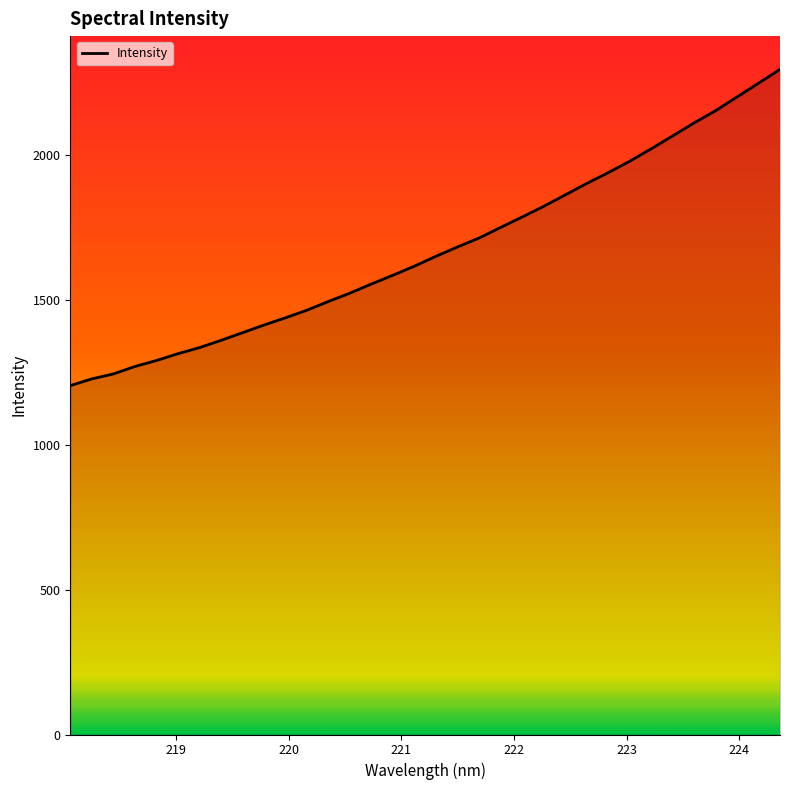

What is the minimum value shown in the chart?

1203.9